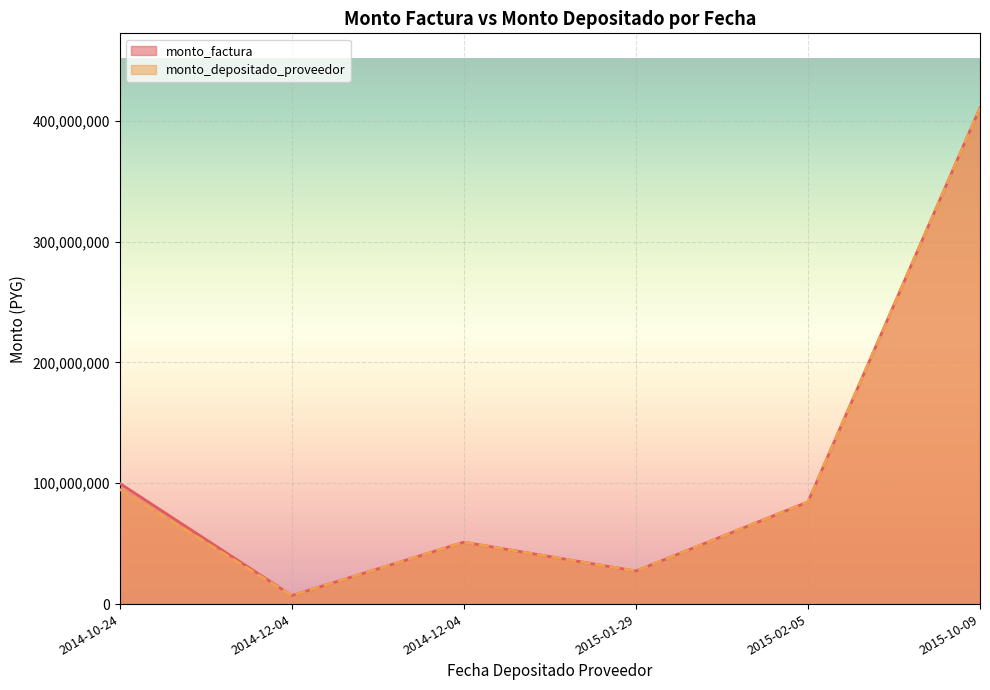

True or false: monto_depositado_proveedor and monto_factura cross at least once.

False